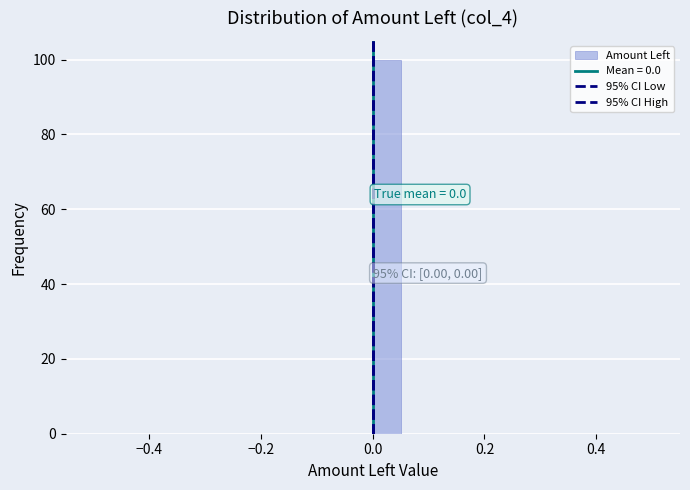

Read against the x-axis, roughly where is the centre of the tallest bar?

0.02